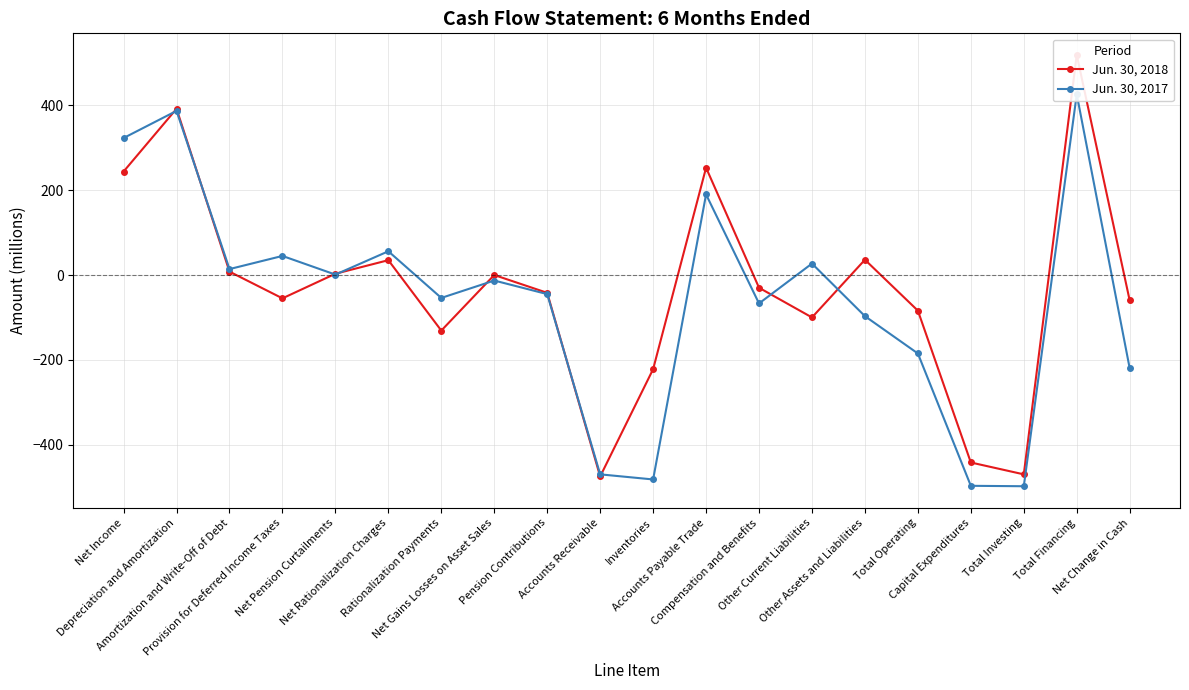

How many data points does each series have?

20